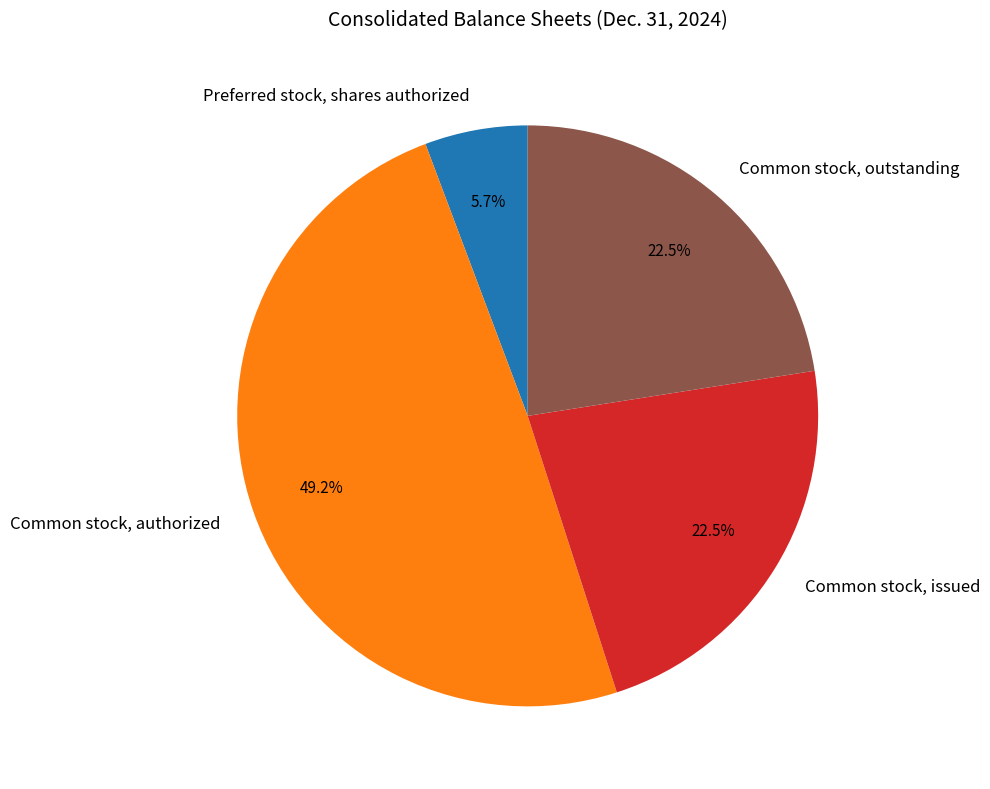

Which has a higher value, Preferred stock, shares authorized or Common stock, issued?

Common stock, issued